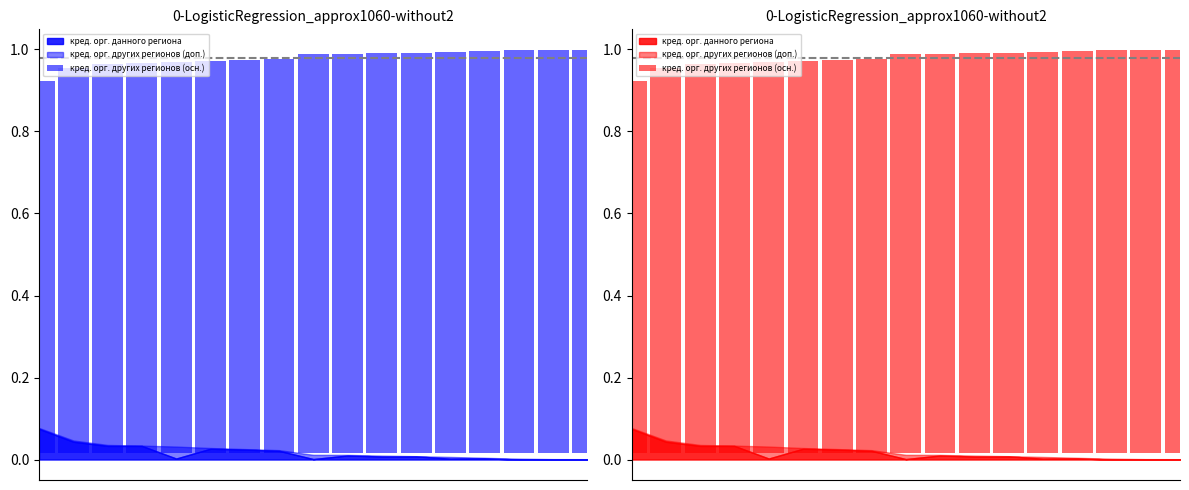

List the labels in order of value, largest first.

16, 15, 14, 13, 12, 11, 10, 9, 8, 7, 6, 5, 4, 3, 2, 1, 0